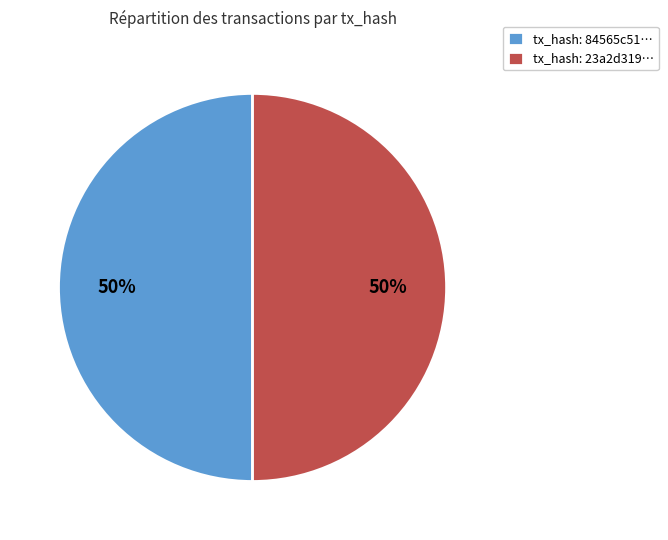

What is the ratio of the value at tx_hash: 84565c51… to the value at tx_hash: 23a2d319…?

1.0